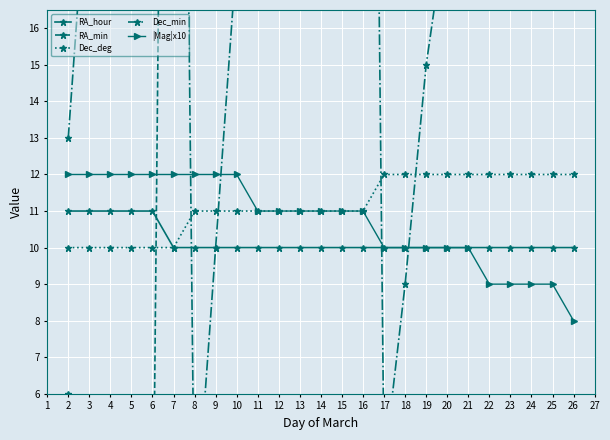

List the series in order of their peak value, lowest first.

RA_hour, Dec_deg, |Mag|x10, Dec_min, RA_min